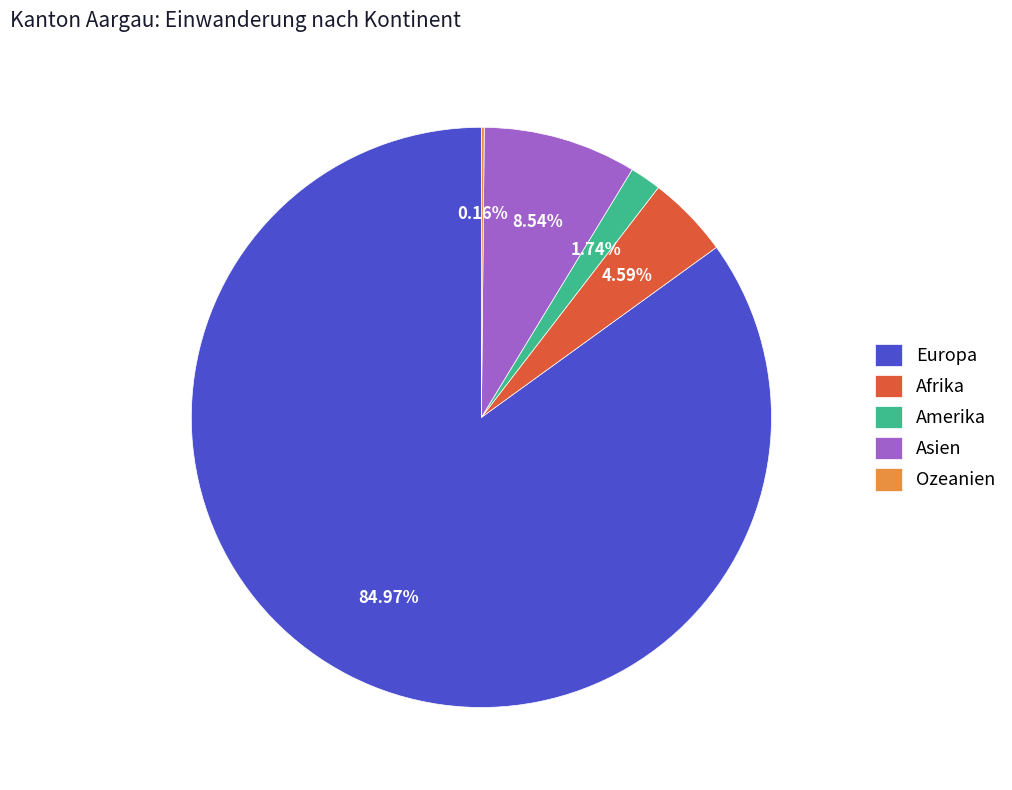

Between Amerika and Afrika, which is larger?

Afrika